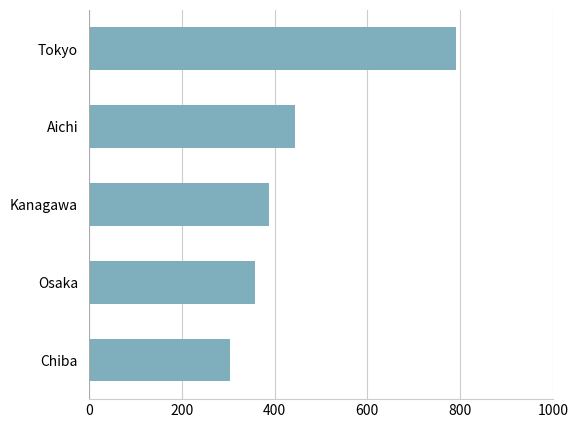

List the labels in order of value, largest first.

Tokyo, Aichi, Kanagawa, Osaka, Chiba